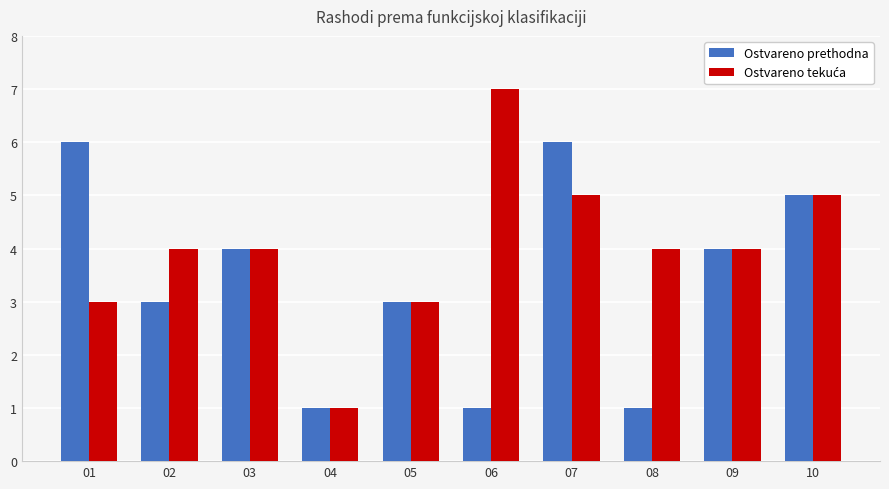

Read the Ostvareno prethodna value at 05.

3